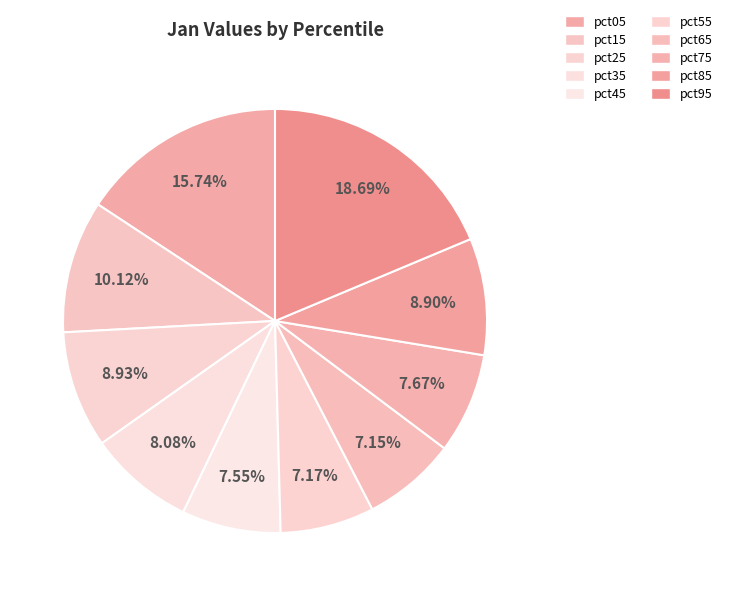

Count the number of slices in the pie.

10